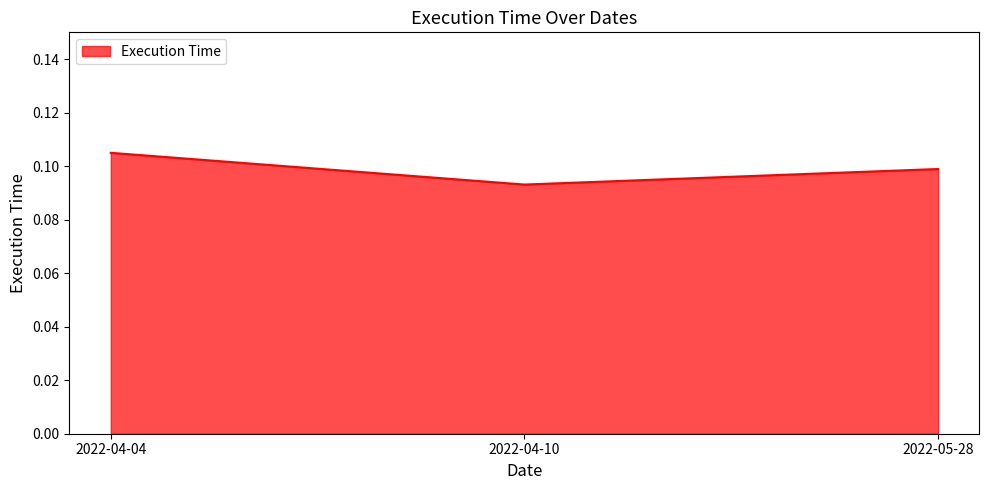

Is it true that the value at 2022-05-28 is 0.1?

True